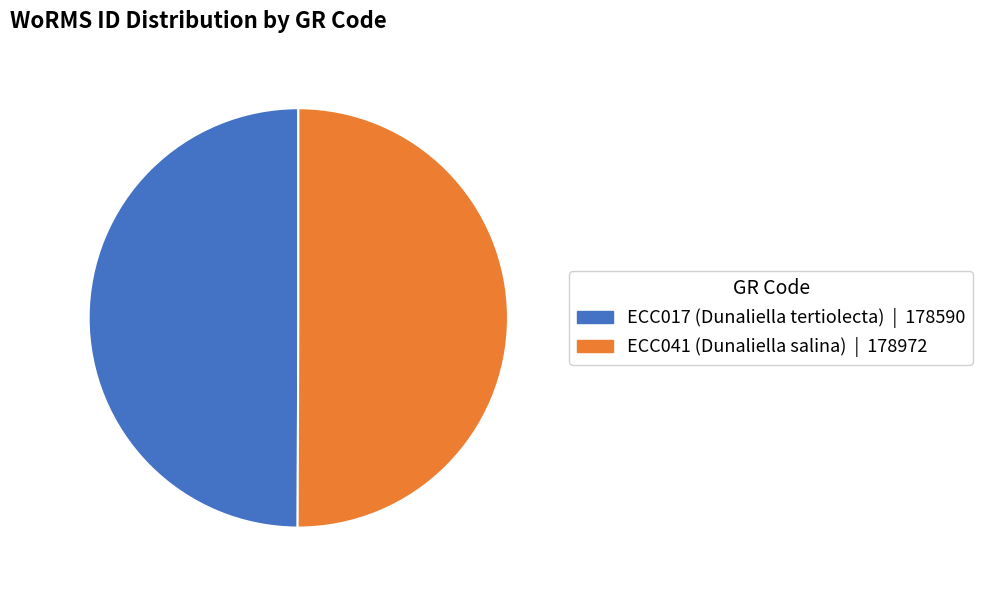

What is the ratio of the value at ECC041 to the value at ECC017?

1.0